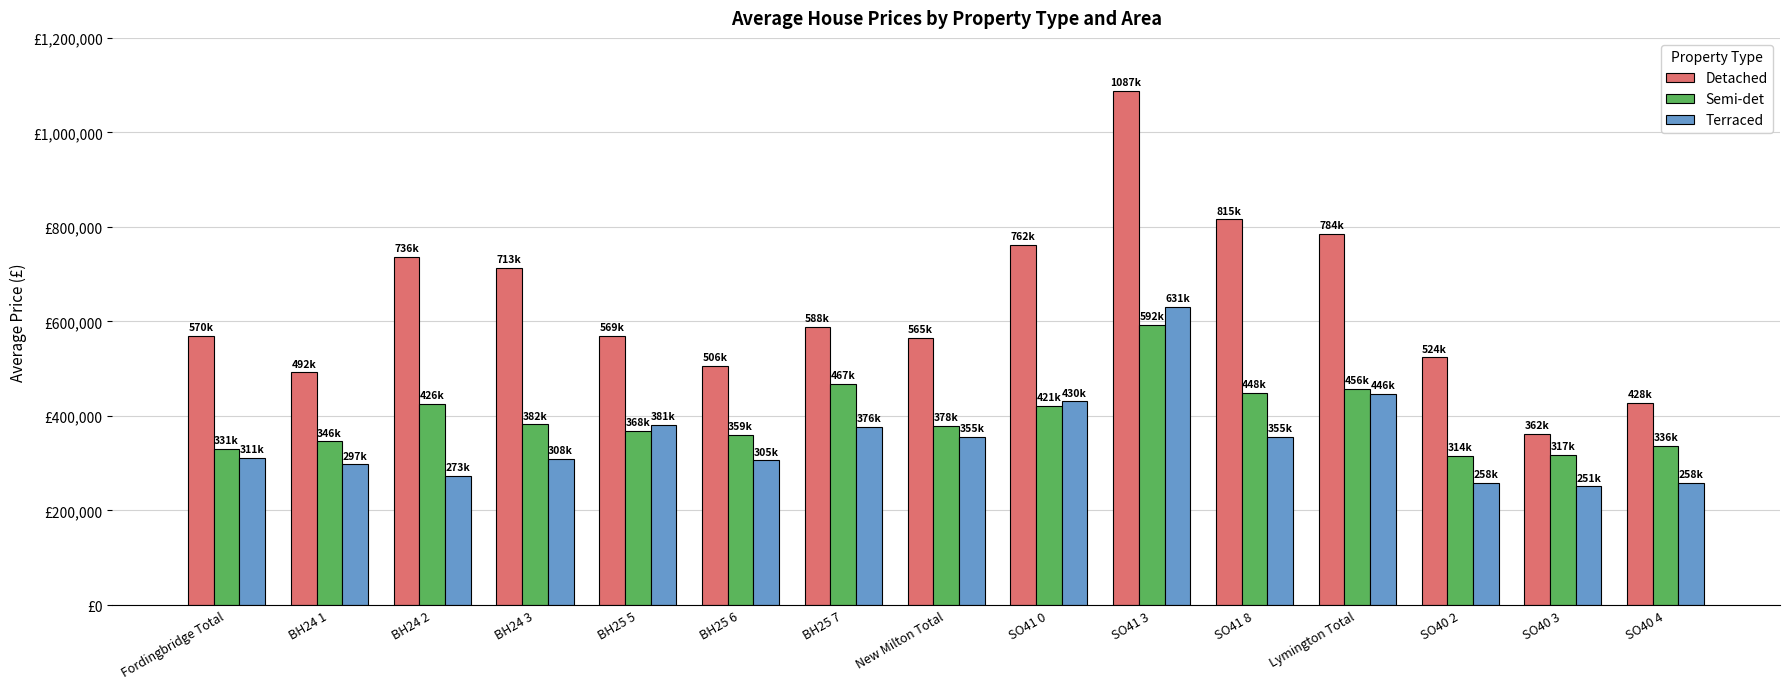

What is the value of the Terraced bar at the 13th from the left?

258154